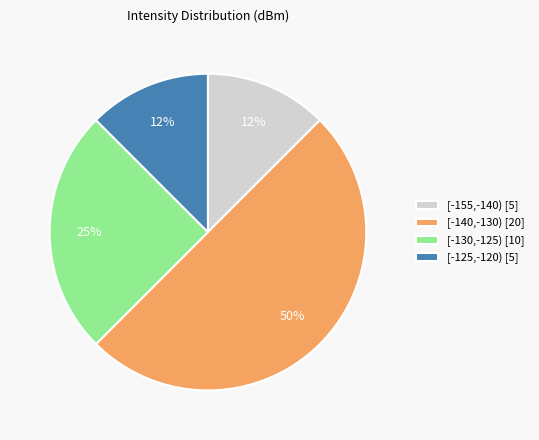

What is the largest slice in the pie chart?

[-140,-130) [20]